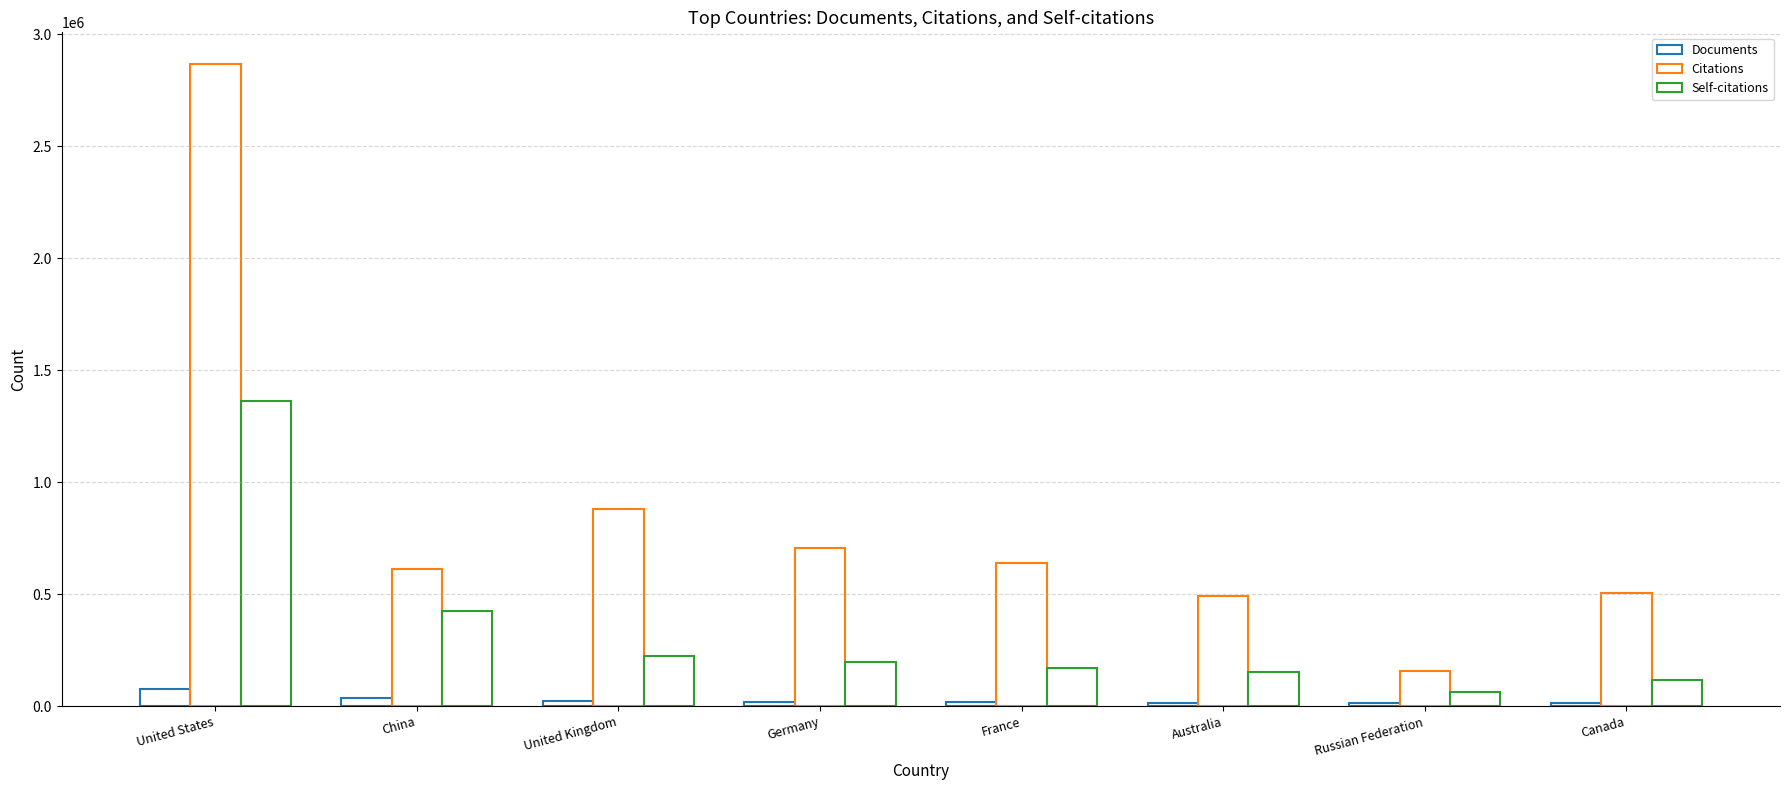

Rank the categories by Documents value from highest to lowest.

United States, China, United Kingdom, Germany, France, Australia, Russian Federation, Canada